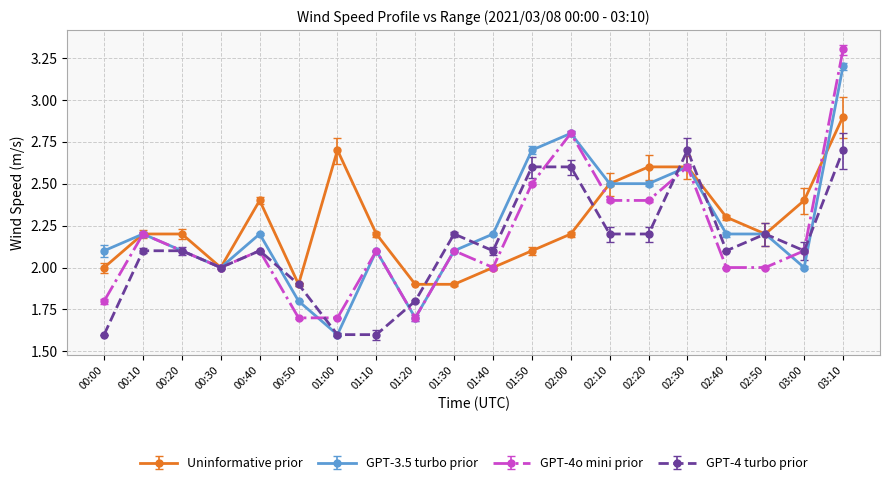

Does the chart have visible grid lines?

Yes